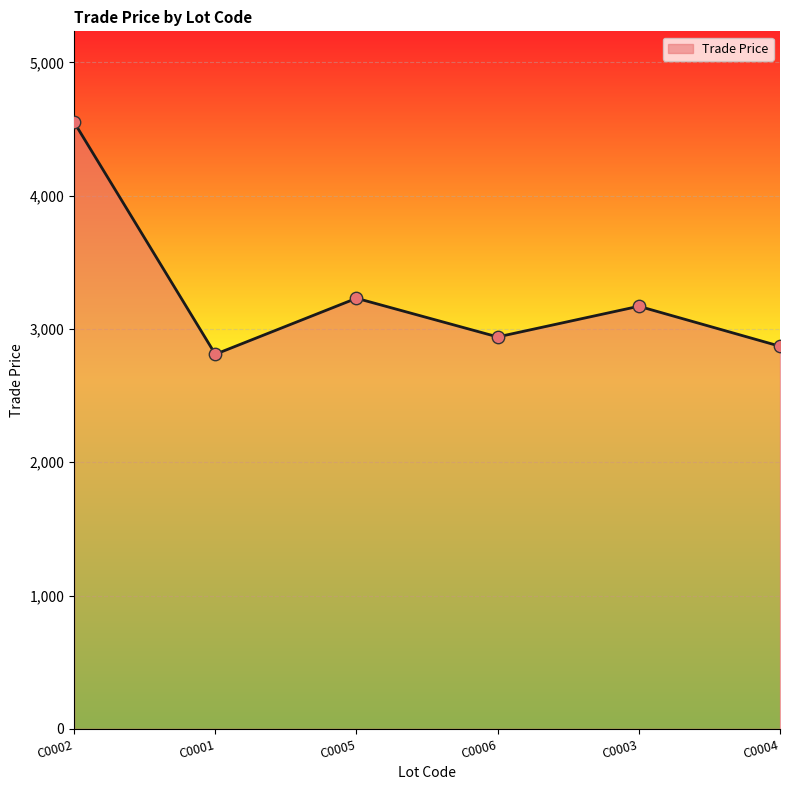

What is the change in value from C0002 to C0001?

-1739.9